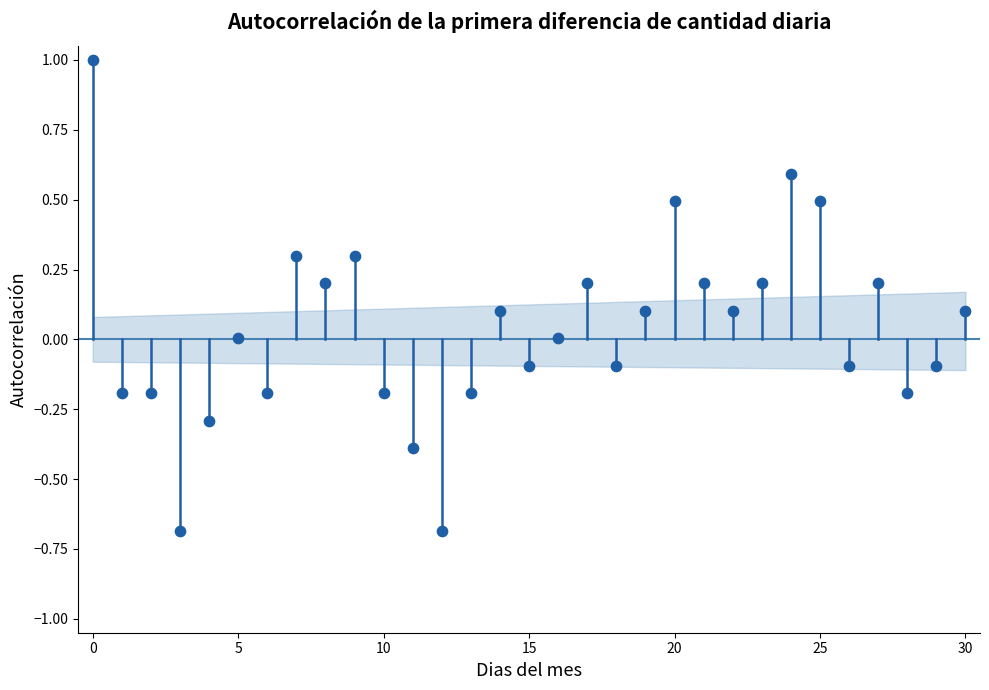

What is the range of Y values (max minus min)?

1.7